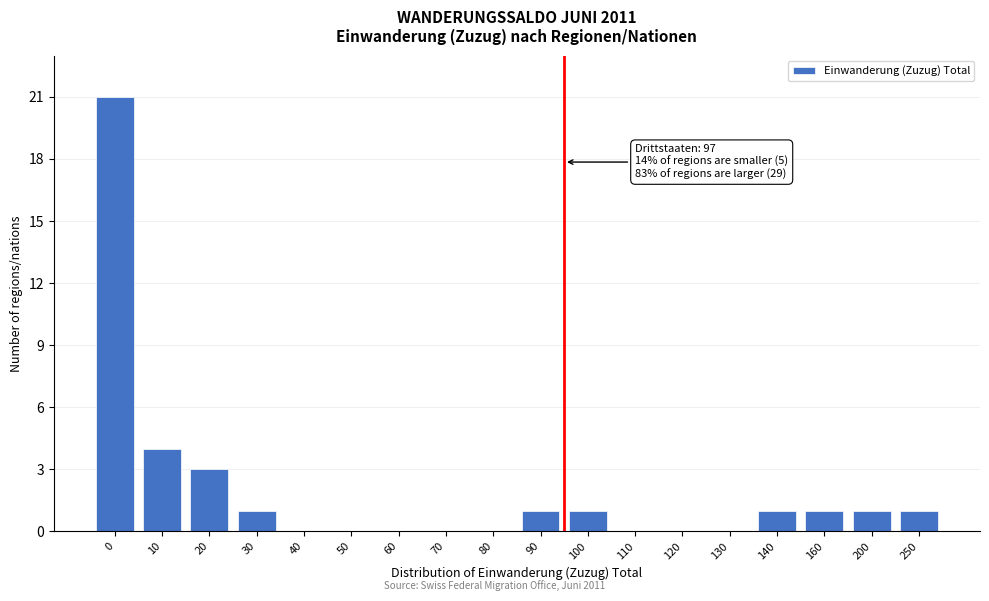

Reading left to right, transcribe all the data shown in this chart.

0=21	10=4	20=3	30=1	40=0	50=0	60=0	70=0	80=0	90=1	100=1	110=0	120=0	130=0	140=1	160=1	200=1	250=1